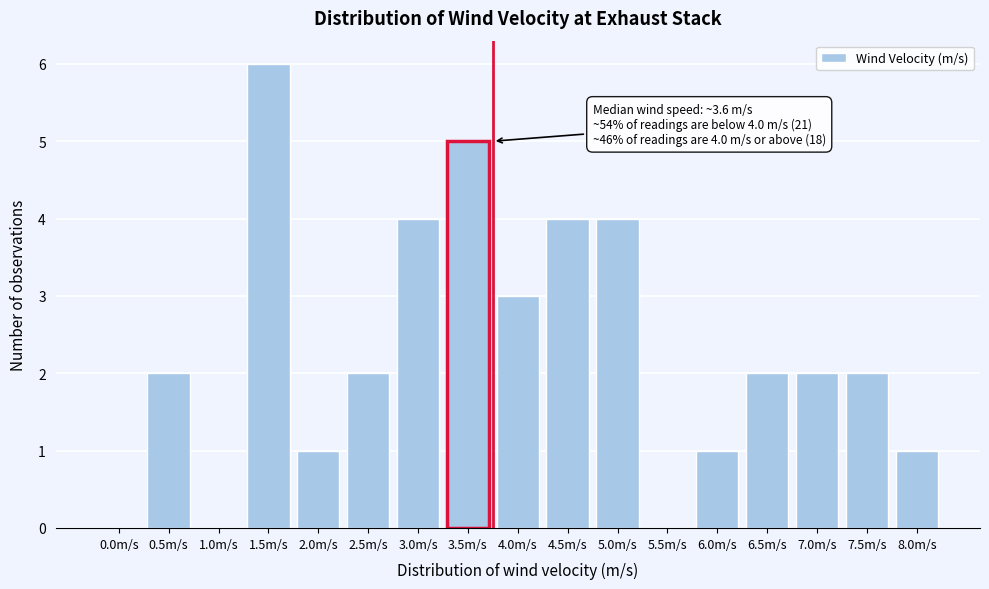

Reading left to right, extract all data points from this chart.

0.0m/s=0	0.5m/s=2	1.0m/s=0	1.5m/s=6	2.0m/s=1	2.5m/s=2	3.0m/s=4	3.5m/s=5	4.0m/s=3	4.5m/s=4	5.0m/s=4	5.5m/s=0	6.0m/s=1	6.5m/s=2	7.0m/s=2	7.5m/s=2	8.0m/s=1